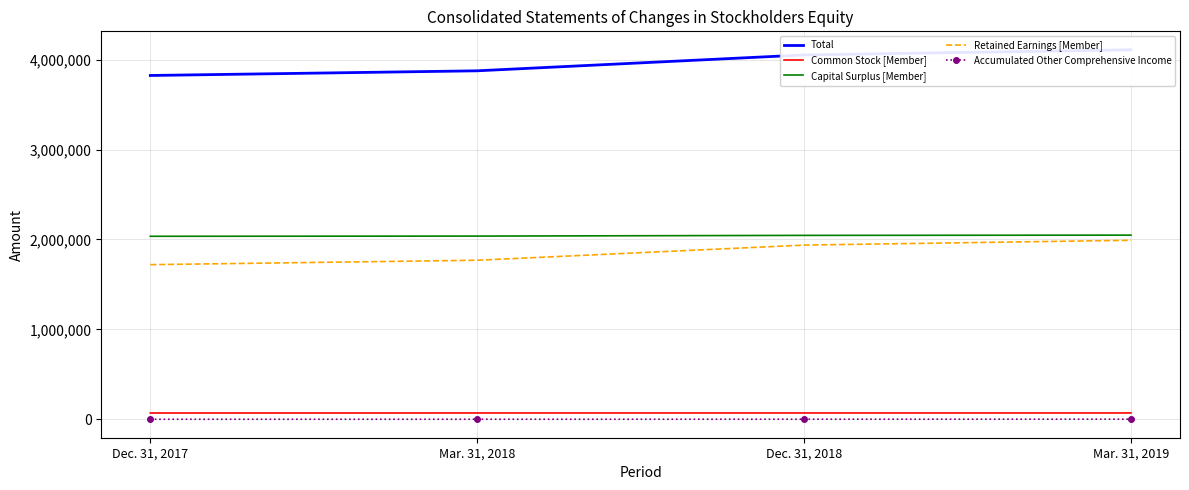

Reading left to right, extract all data points from this chart.

Total: 3824154	3876145	4052824	4109790
Common Stock [Member]: 69491	69819	69847	69846
Capital Surplus [Member]: 2035219	2037498	2045351	2048156
Retained Earnings [Member]: 1719557	1768783	1937316	1991081
Accumulated Other Comprehensive Income: -113	45	310	707